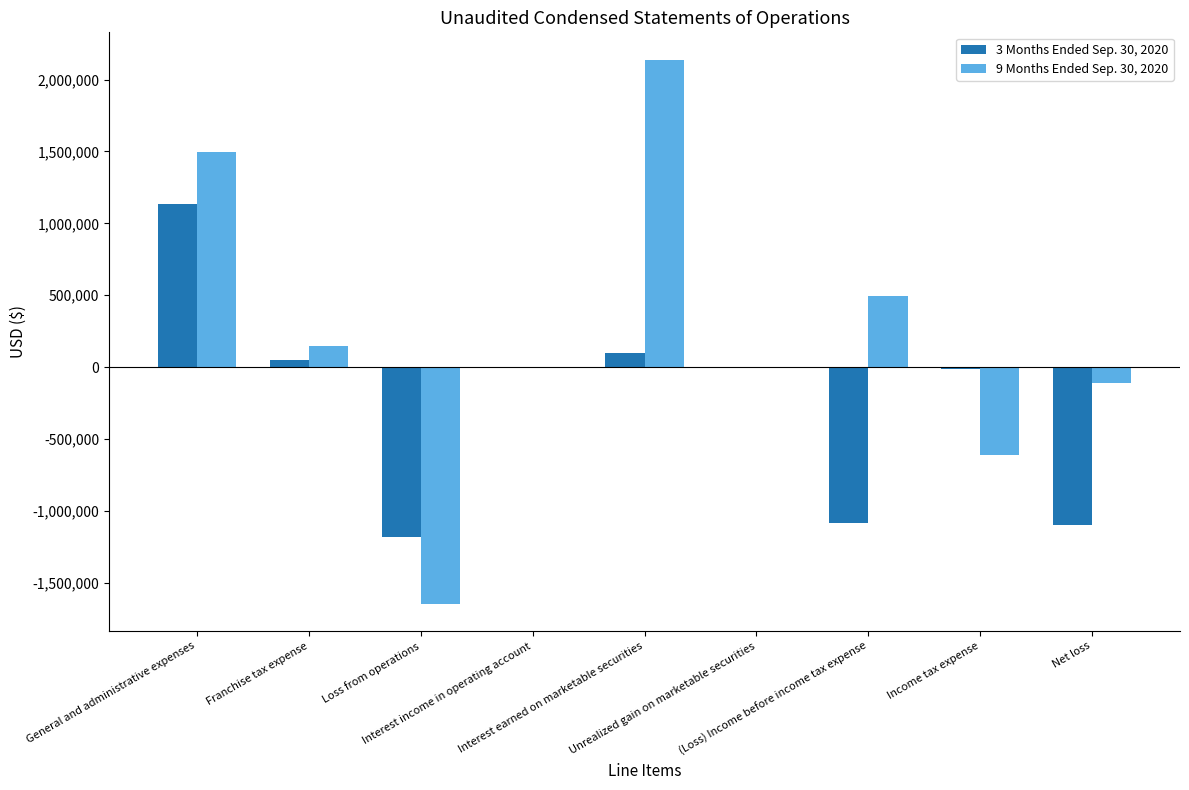

The value of 3 Months Ended Sep. 30, 2020 at Net loss is -1095793. True or false?

True